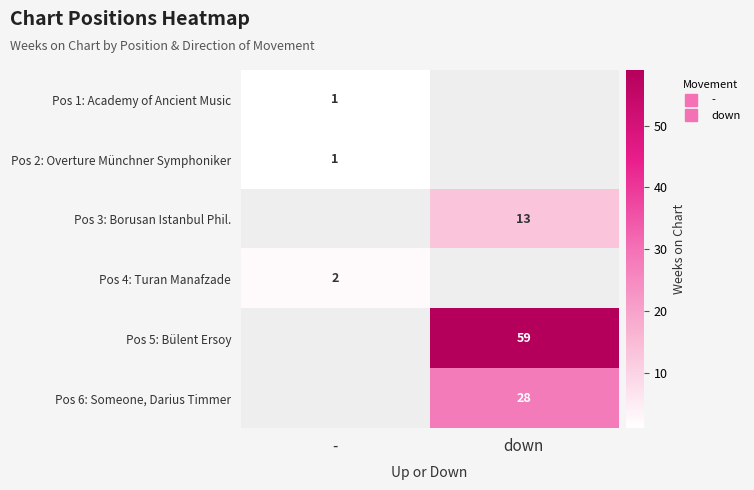

The value of Pos 1: Academy of Ancient Music at - is 1.0. True or false?

True